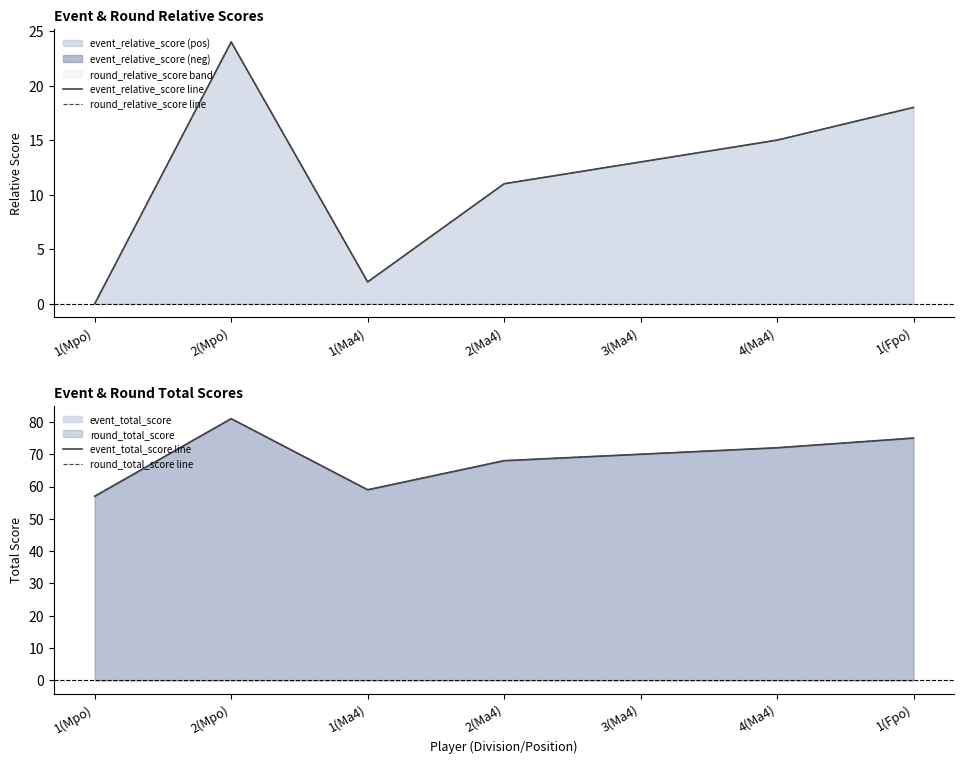

At which label does round_relative_score line reach its minimum?

1(Mpo)